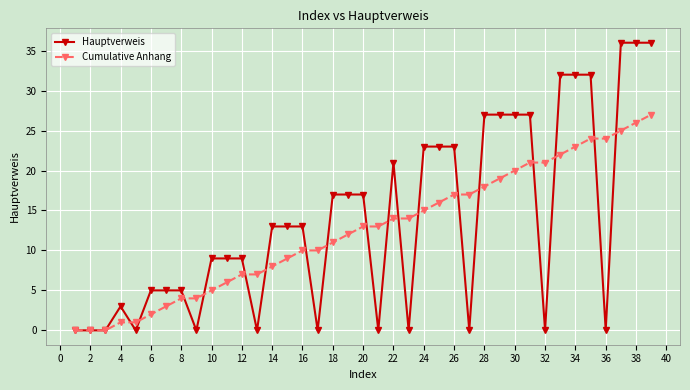

How many series are shown in this chart?

2